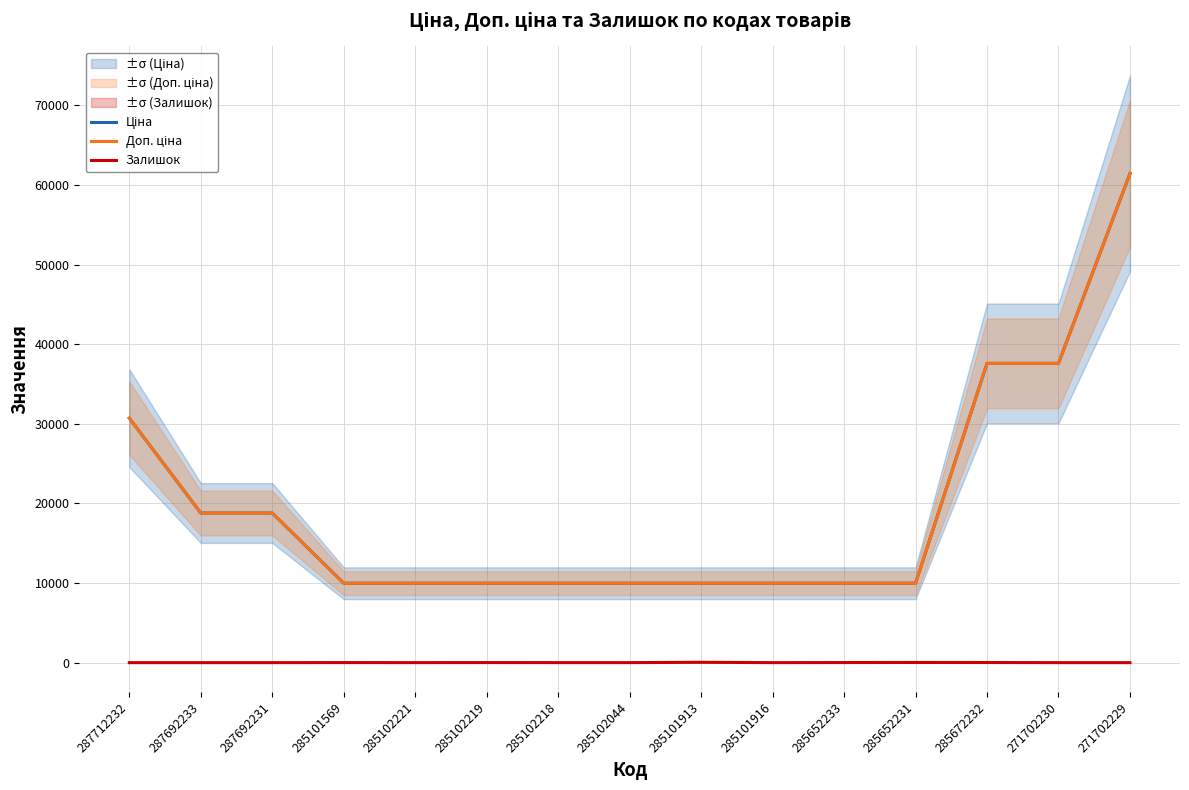

At which category is the sum across all series the highest?

271702229